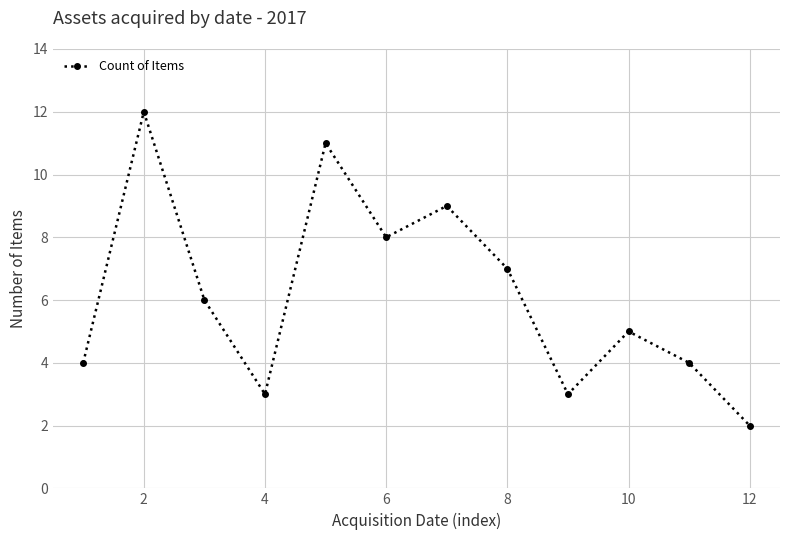

True or false: the data has more than 1 interior local peaks.

True